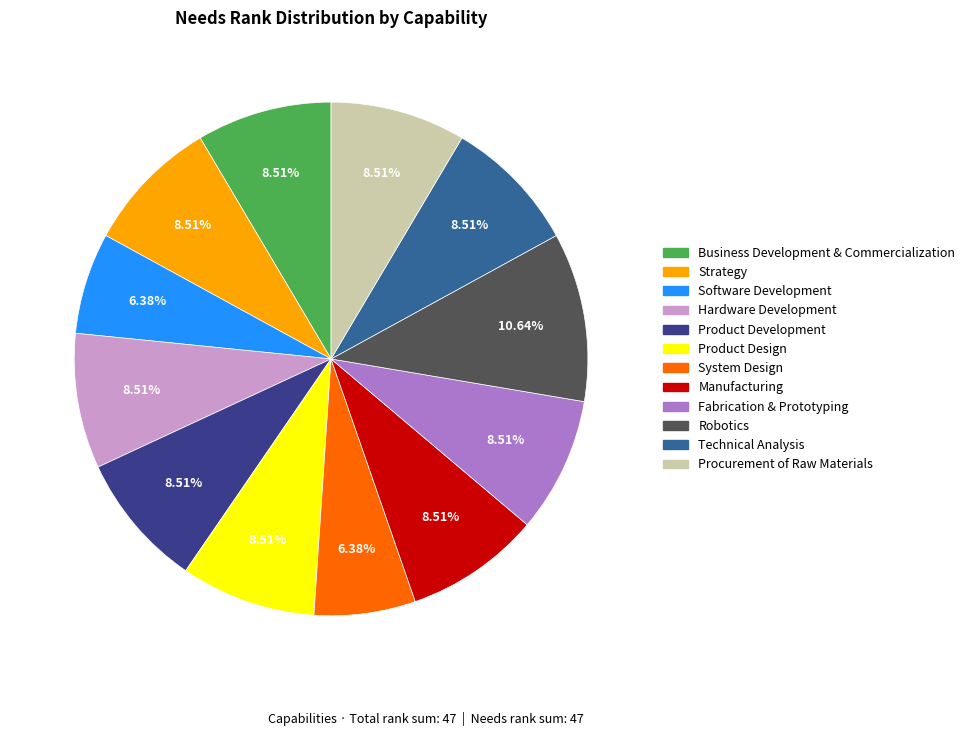

Does any single category account for the majority?

No